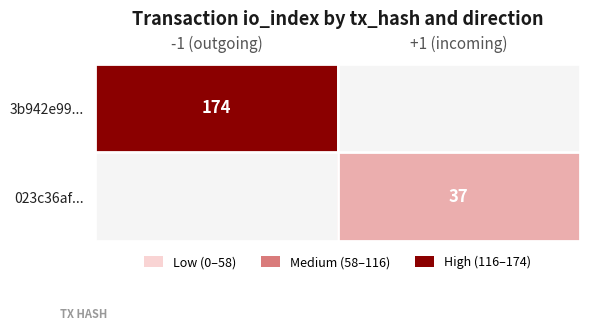

Is it true that 023c36af... equals 49 at +1 (incoming)?

False